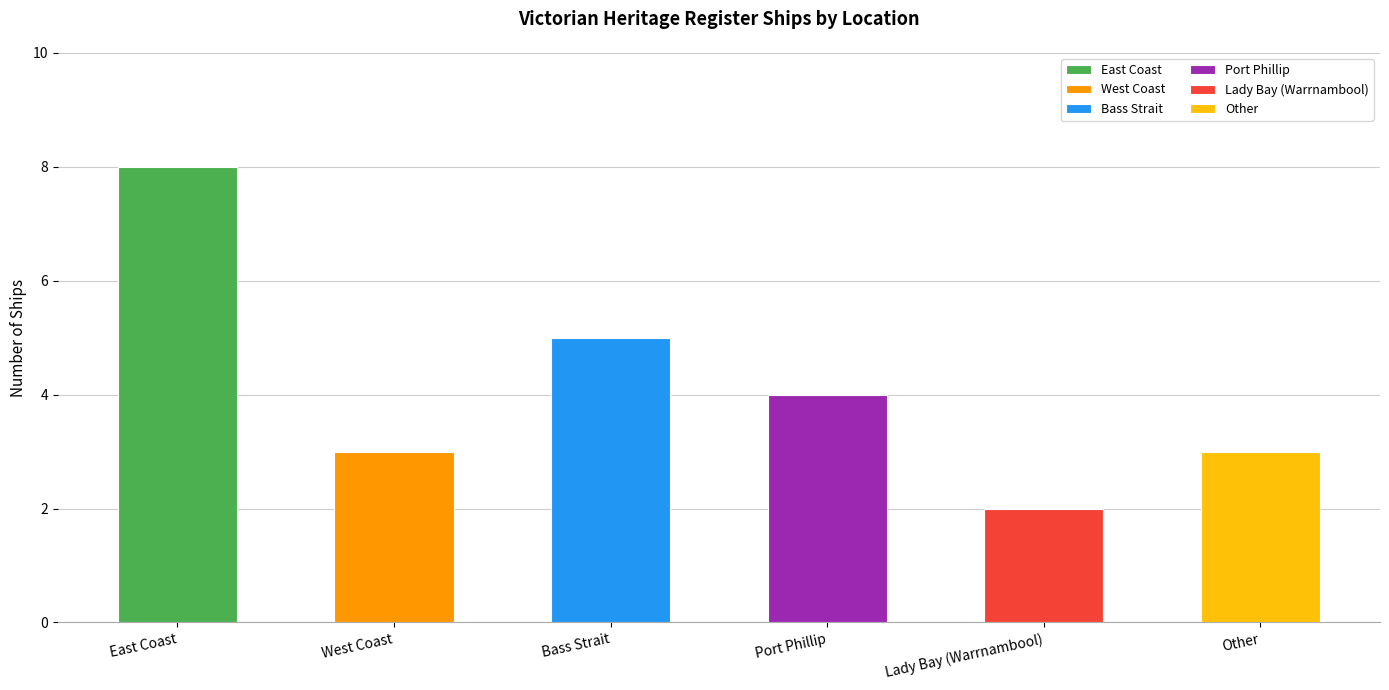

Reading right to left, list all the values displayed in this chart.

3	2	4	5	3	8